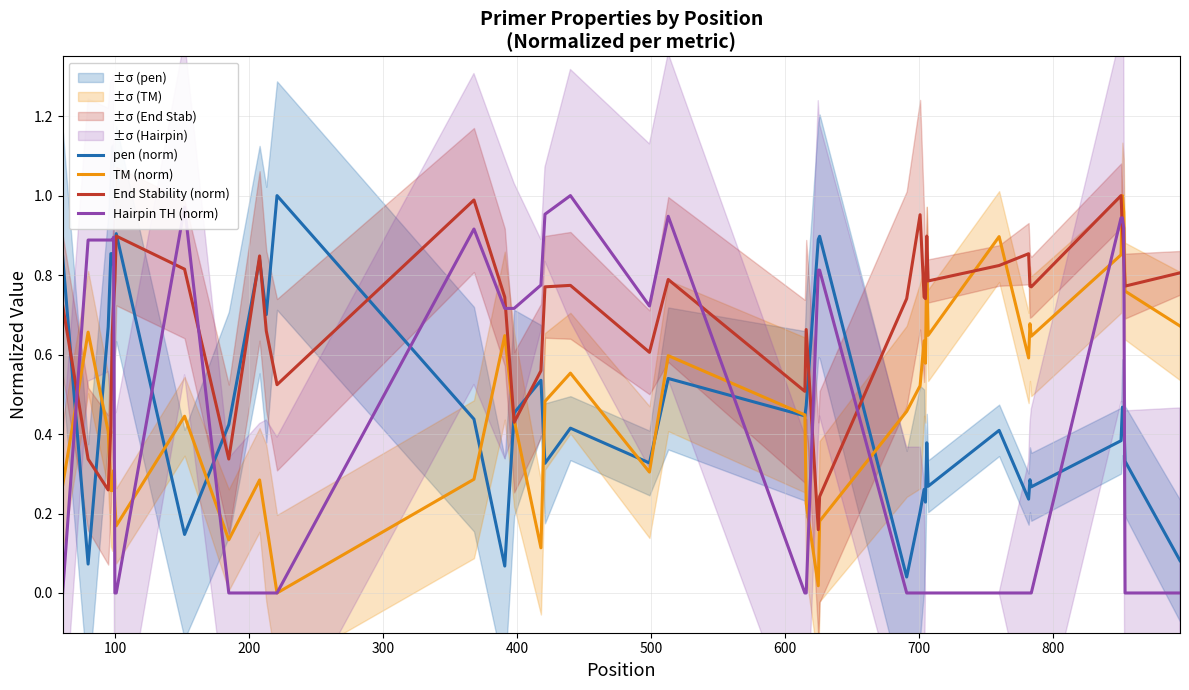

How many times do pen (norm) and Hairpin TH (norm) cross each other?

8